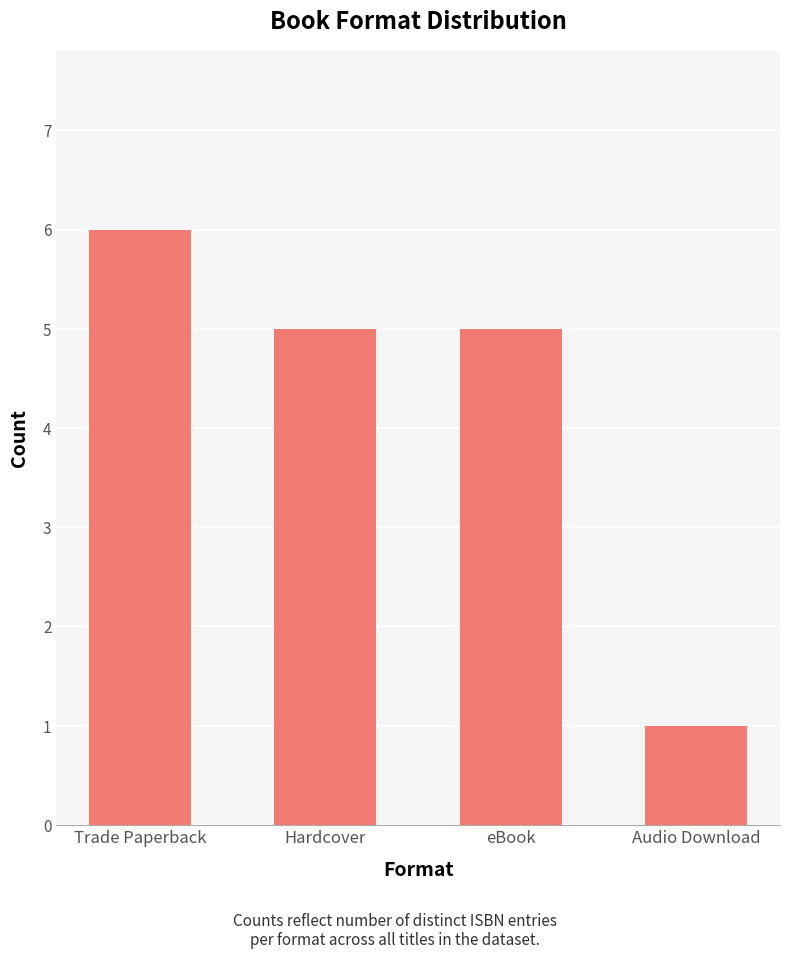

Which category has the highest value across all series?

Trade Paperback